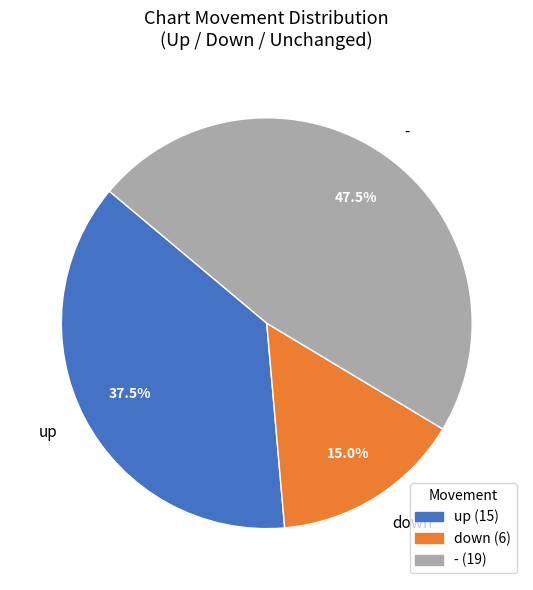

Is there a majority slice in this chart?

No